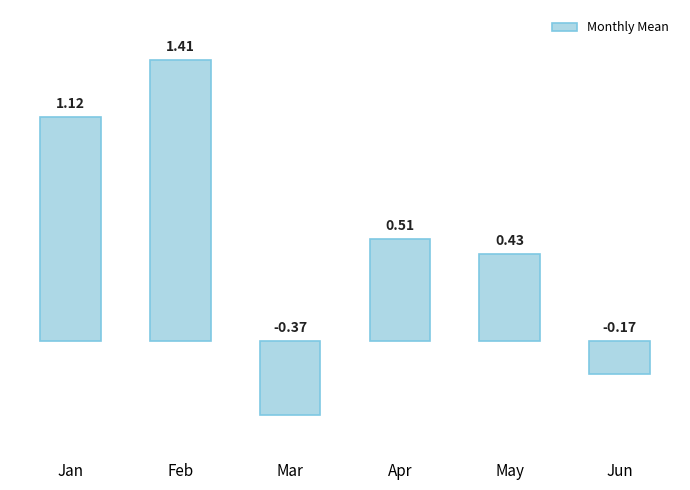

Between Jun and Mar, which is larger?

Jun